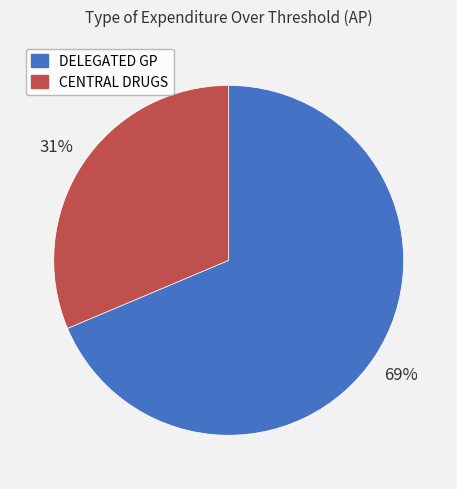

Is there any slice that represents more than half of the pie?

Yes